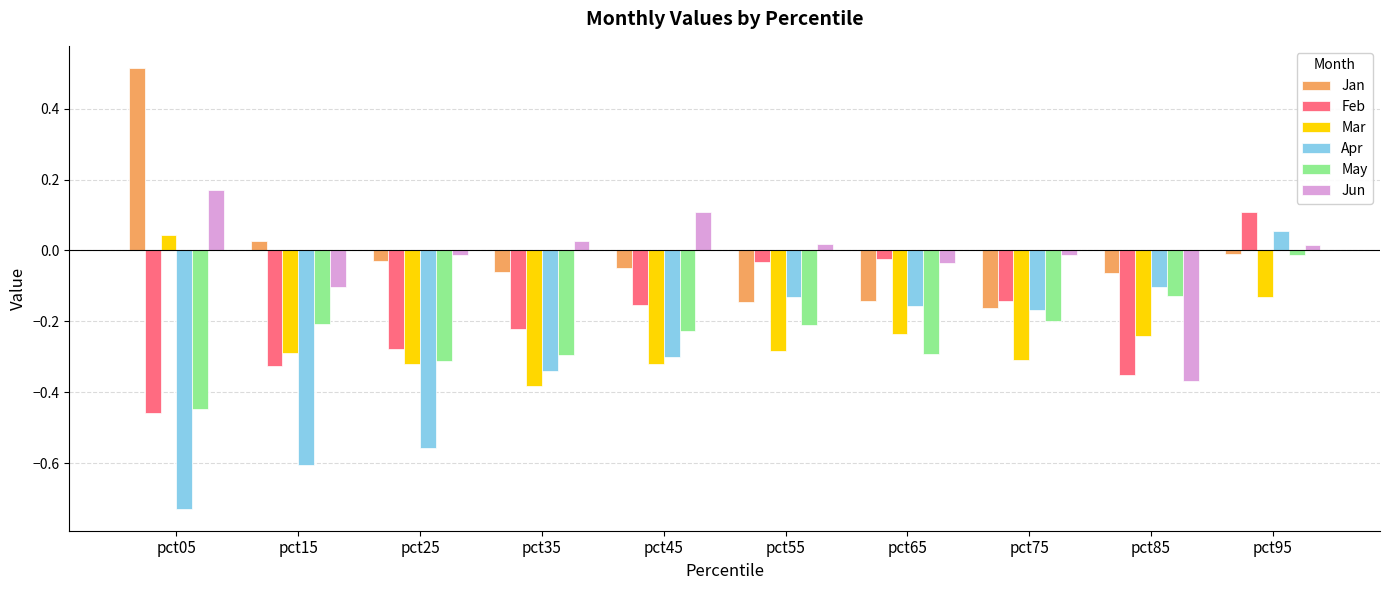

Is the value of Jan at pct65 greater than the value of Jun at pct45?

No